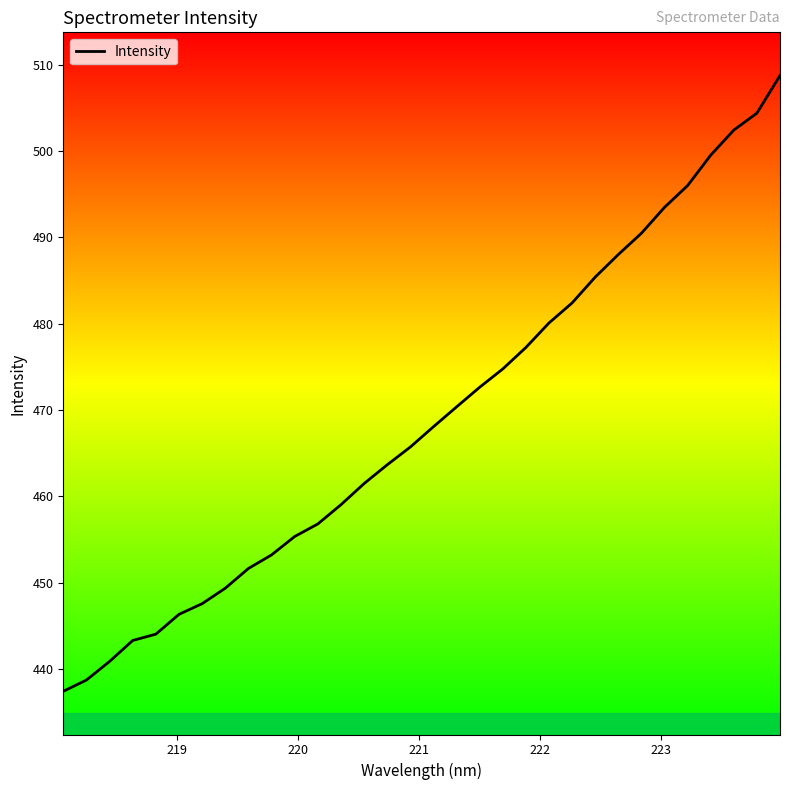

What is the difference between the maximum and minimum values?

71.3